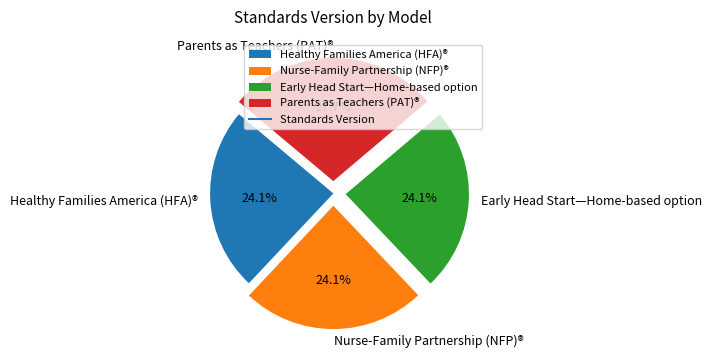

Which category has the biggest portion of the pie?

Parents as Teachers (PAT)®